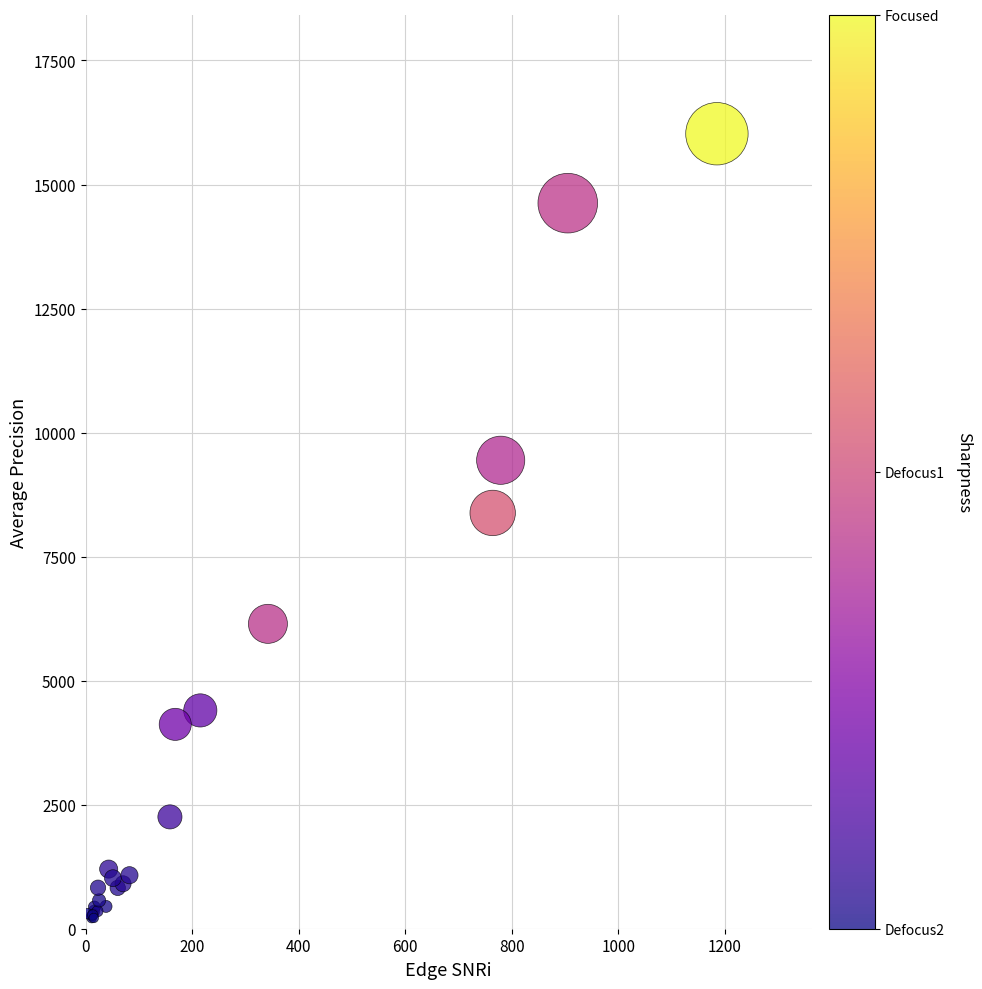

What Y value in the scatter plot is closest to 8118?

8380